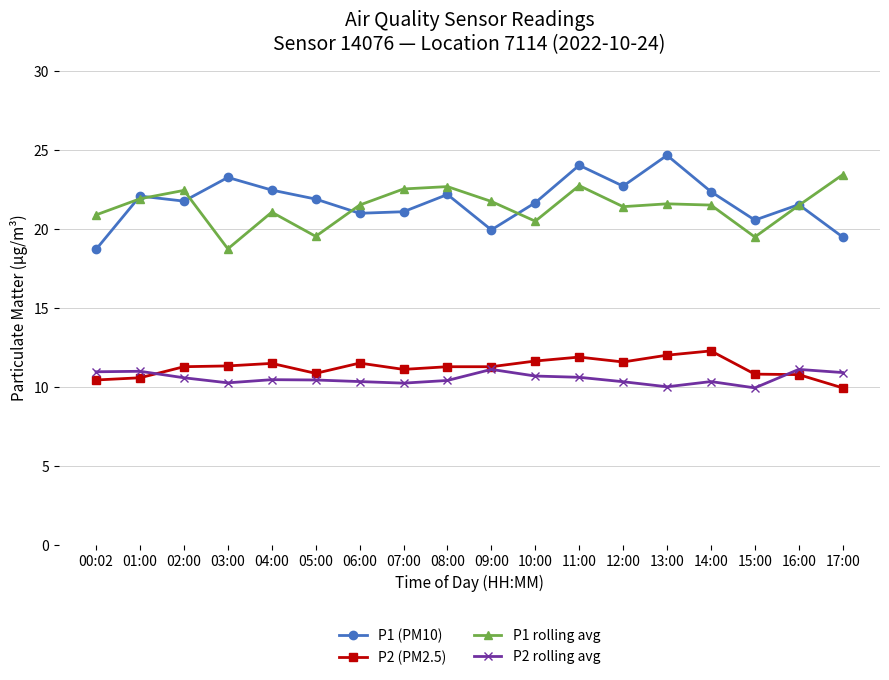

How many lines are shown in the chart?

4